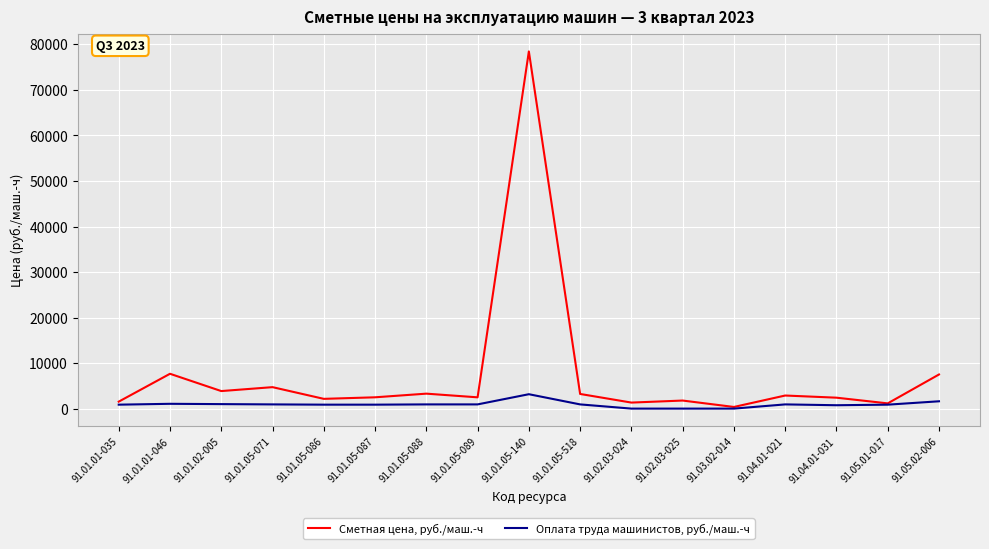

Rank the series by their maximum value, from highest to lowest.

Сметная цена, руб./маш.-ч, Оплата труда машинистов, руб./маш.-ч